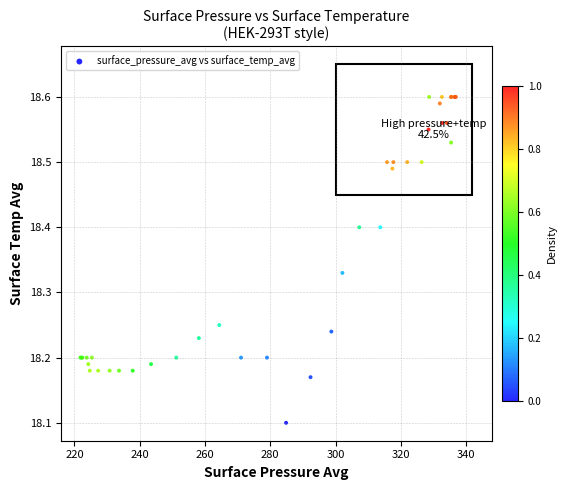

What Y value in the scatter plot is closest to 18?

18.1